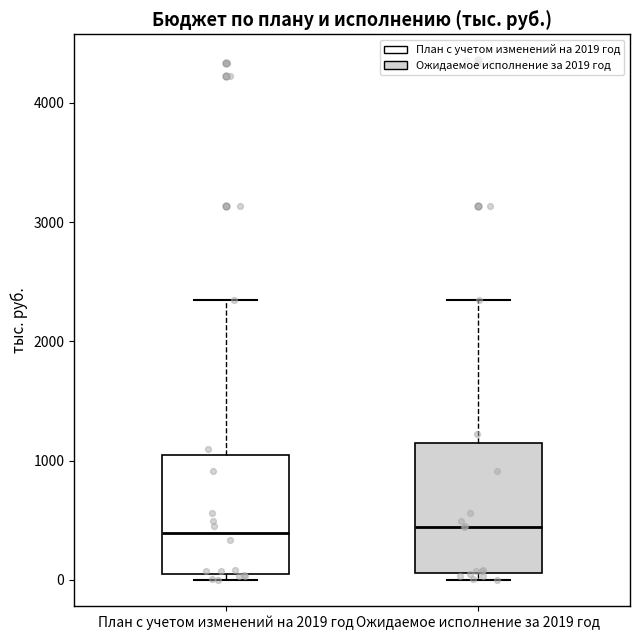

Where is the upper edge of the box for Ожидаемое исполнение за 2019 год on the y-axis? The values are not printed on the chart, so give them approximately, as read against the axis.

1100